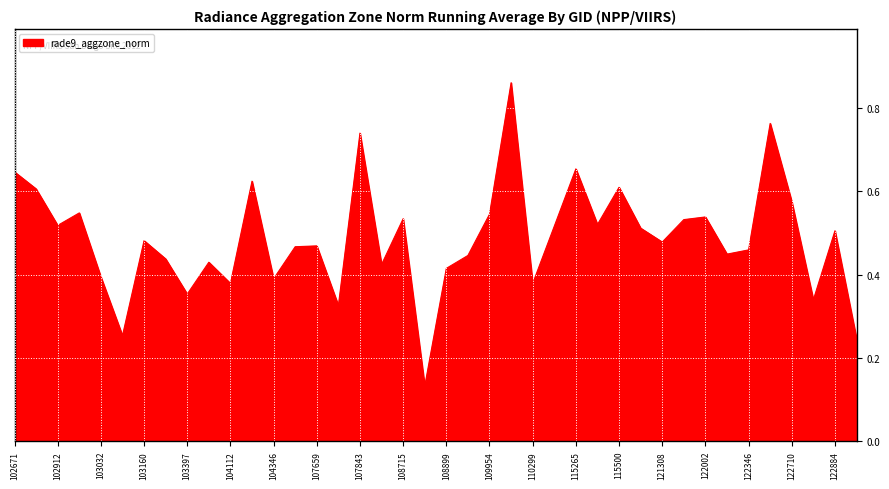

Rank the categories by value from lowest to highest.

108729, 122895, 103040, 107834, 122723, 103397, 104112, 110299, 104346, 103032, 108899, 108015, 103761, 103279, 109072, 122178, 122346, 104355, 107659, 121308, 103160, 122884, 115893, 114674, 102912, 115378, 121989, 108715, 122002, 109954, 102920, 122710, 102792, 115500, 104236, 102671, 115265, 107843, 122525, 110127